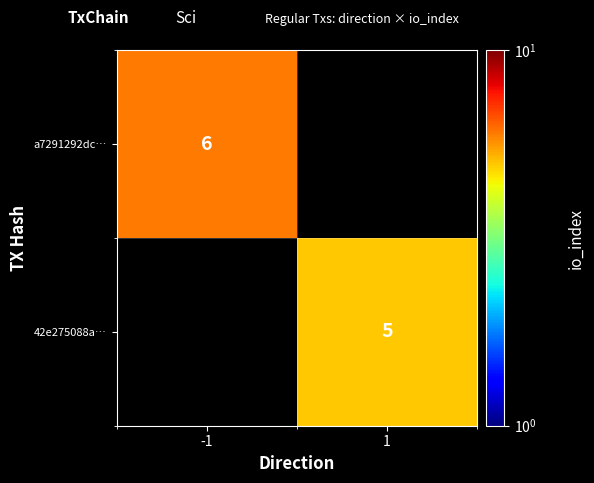

Which category has the highest value across all series?

-1